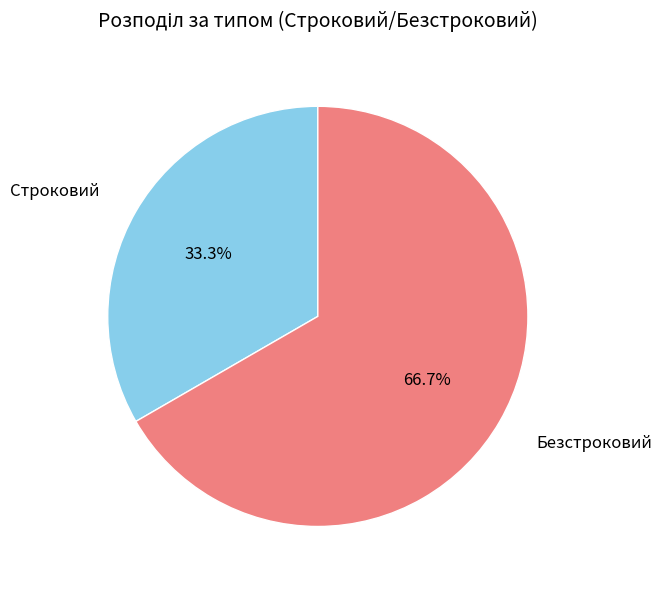

Does Безстроковий account for over 50% of the chart?

Yes